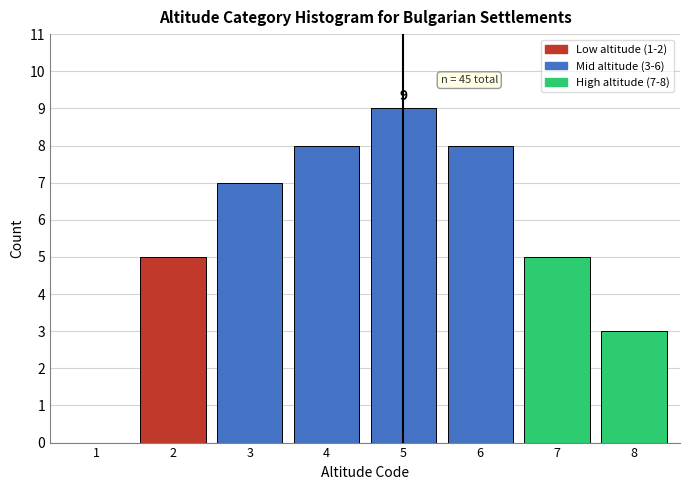

Reading left to right, what are all the values shown in this chart?

1=0	2=5	3=7	4=8	5=9	6=8	7=5	8=3